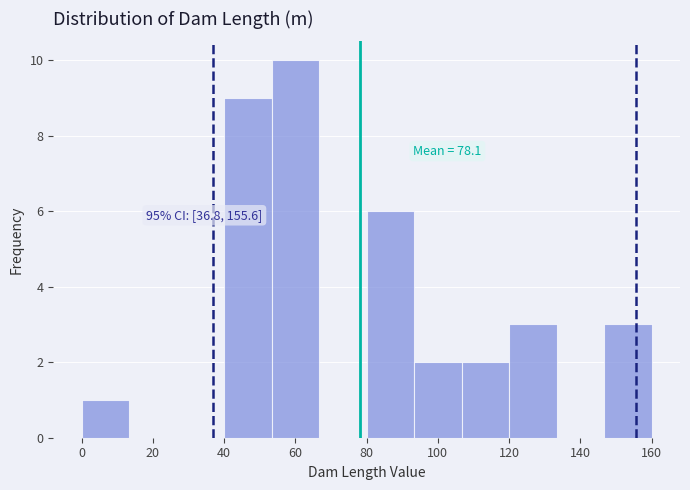

Over which range of the x-axis is the bar tallest?

54 to 66